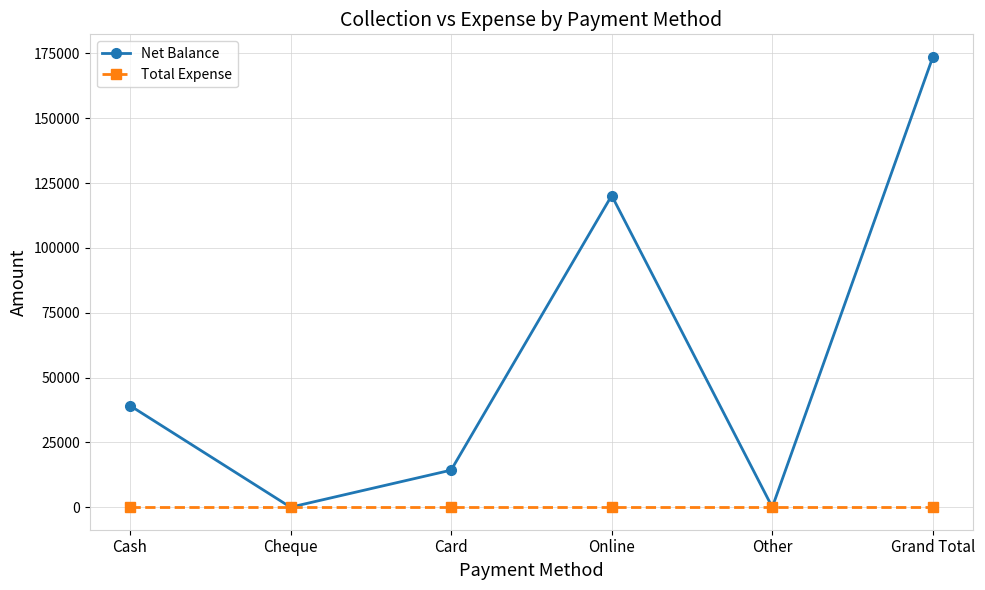

What are all the series names shown in the legend?

Net Balance, Total Expense